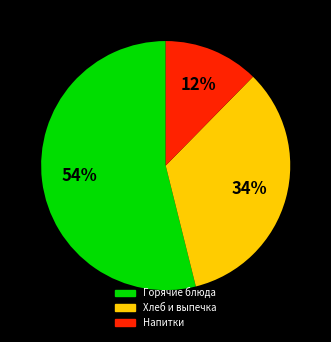

To the nearest percent, what is the difference between the largest and smallest slice percentages?

42%